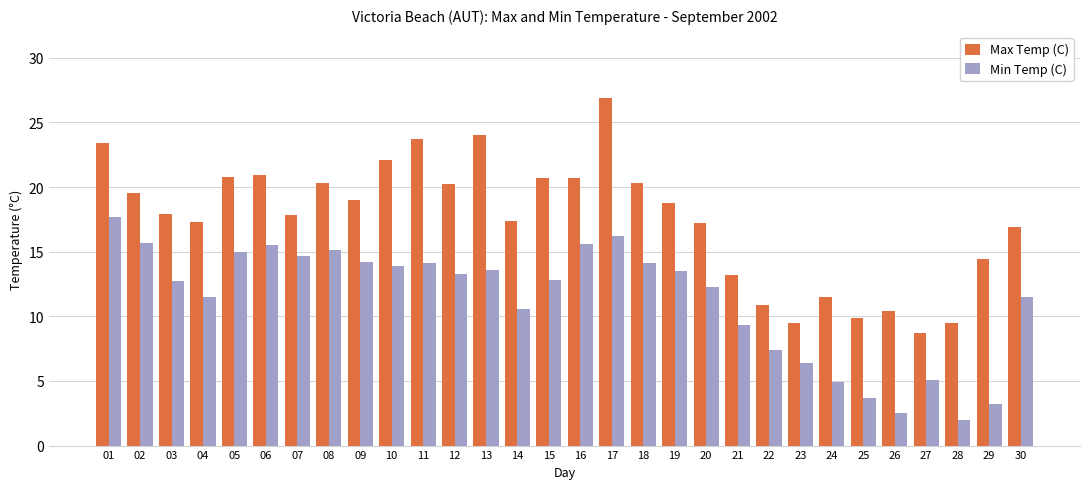

List the series in order of their overall mean, highest first.

Max Temp (C), Min Temp (C)